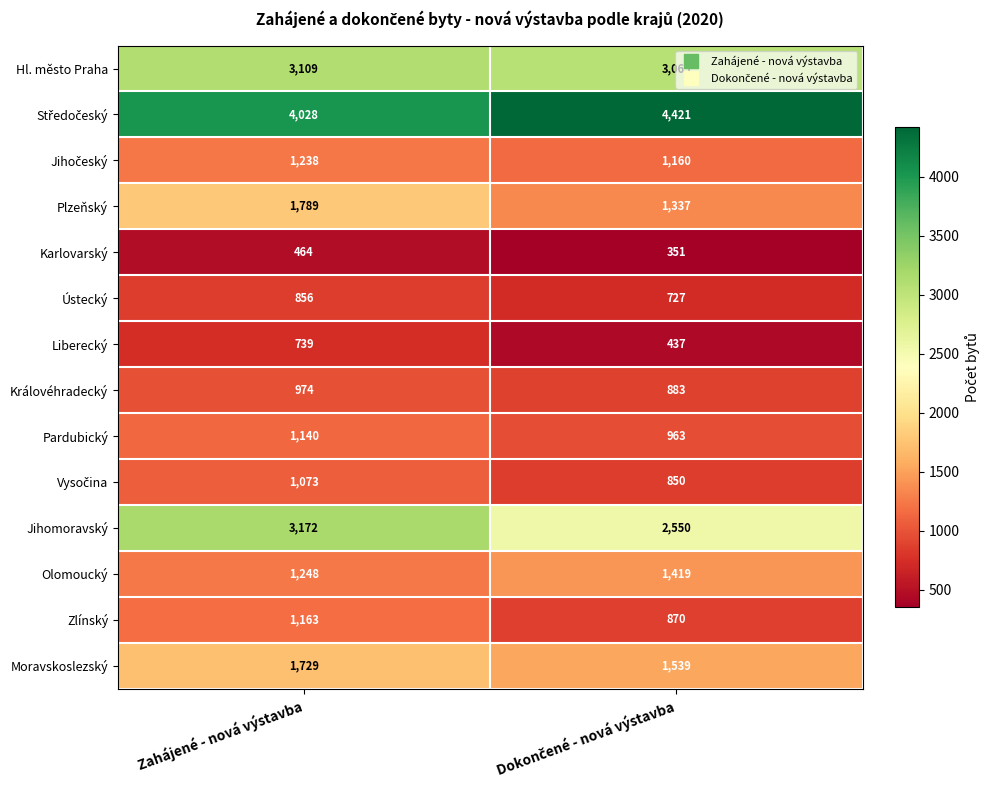

At which category is the sum across all series the highest?

Zahájené - nová výstavba